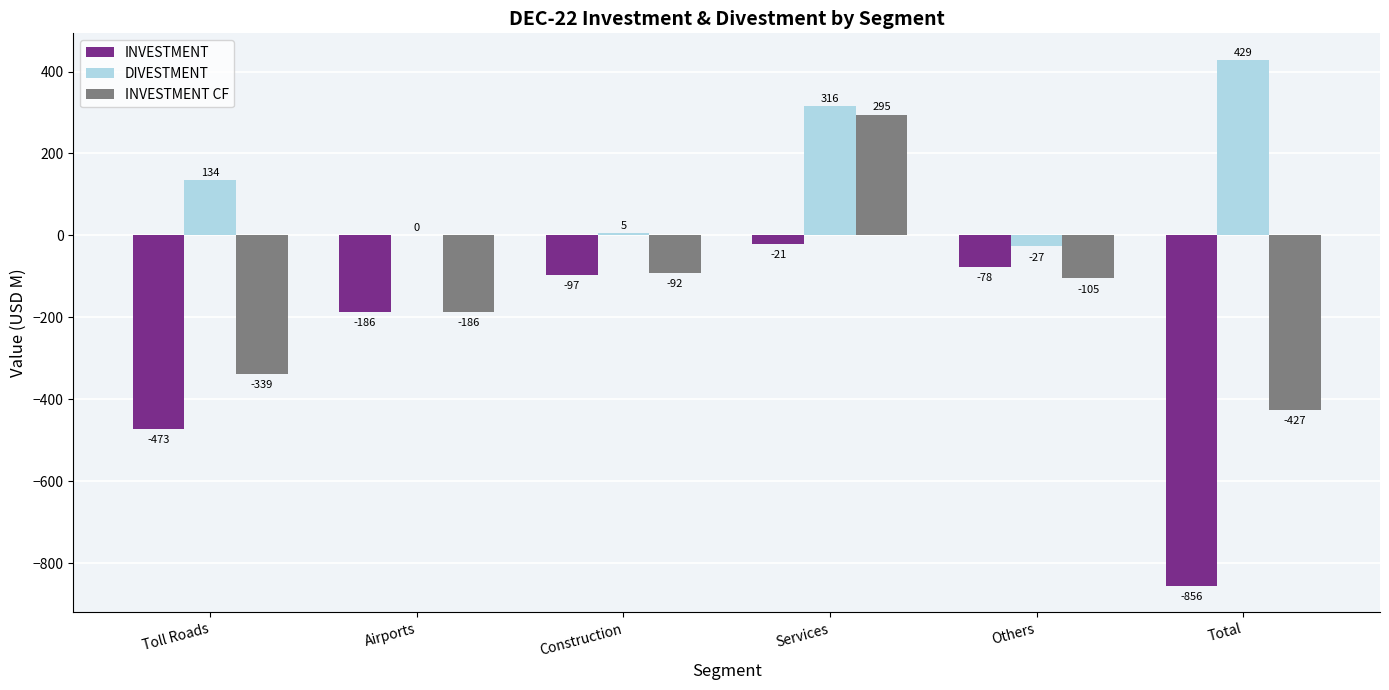

The value of INVESTMENT CF at Others is -105. True or false?

True